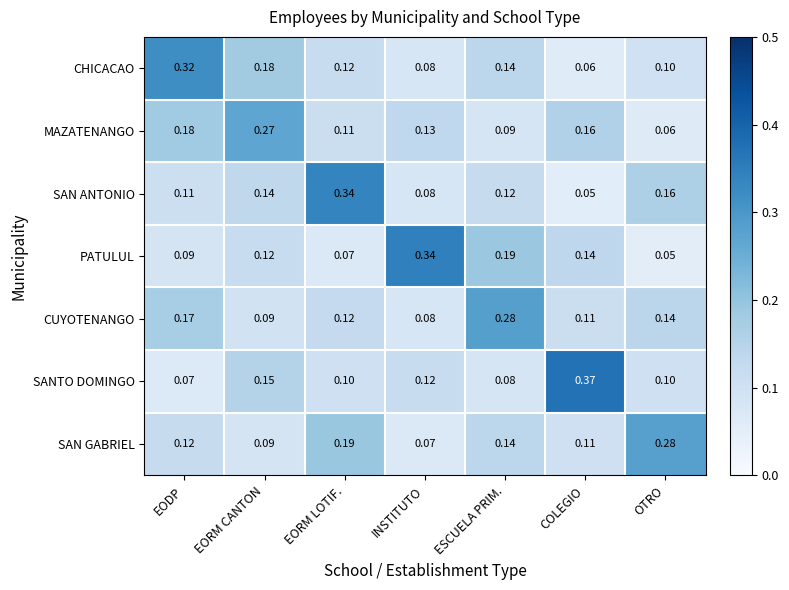

At which category is the sum across all series the highest?

EODP